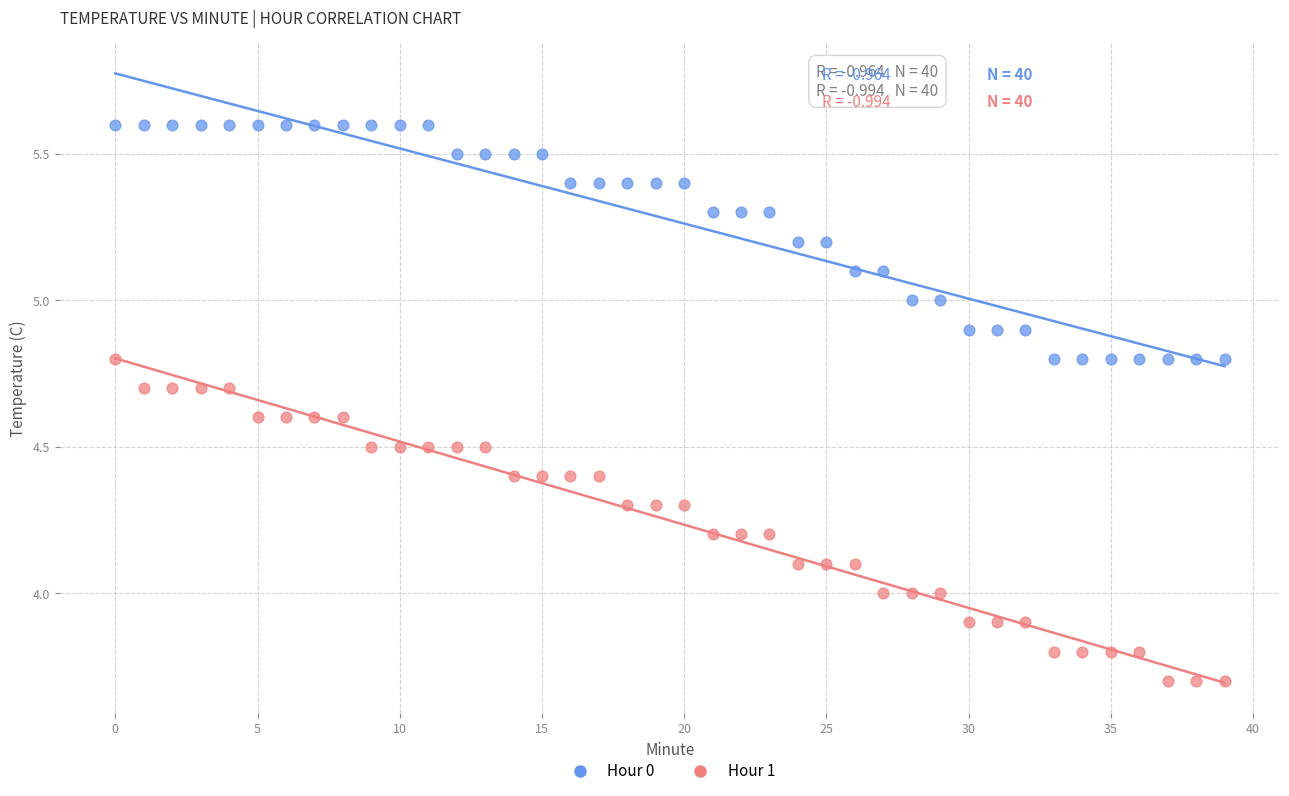

Which series contains the lowest Y value?

Hour 1